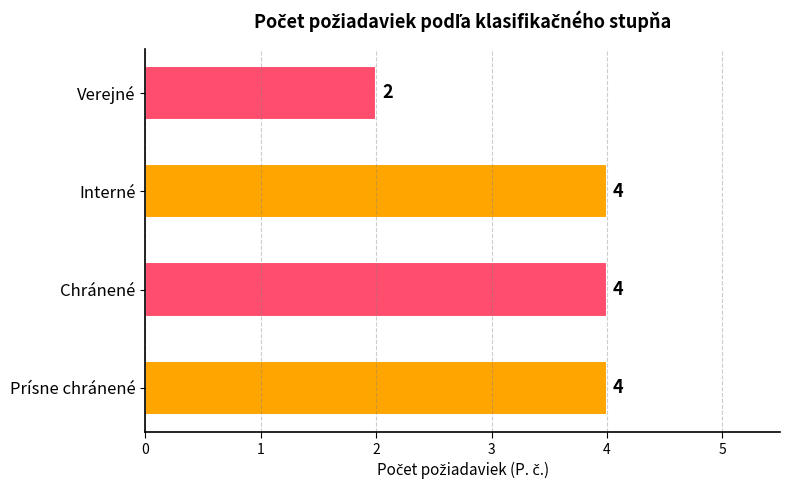

What is the average value?

4